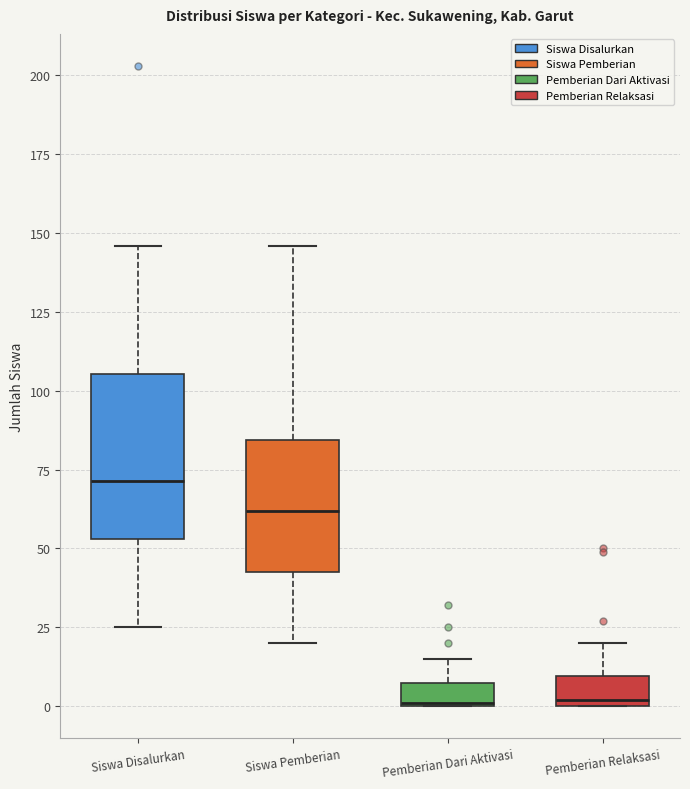

Where is the lower edge of the box for Siswa Disalurkan on the y-axis? The values are not printed on the chart, so give them approximately, as read against the axis.

55